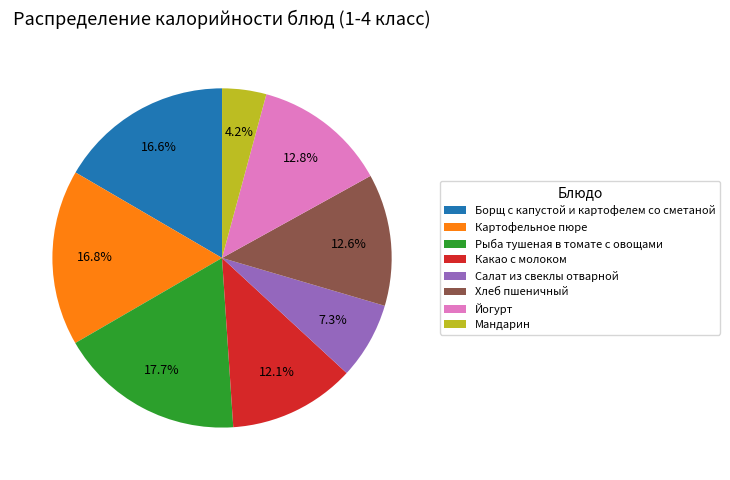

To the nearest percent, what is the difference between the largest and smallest slice percentages?

13%